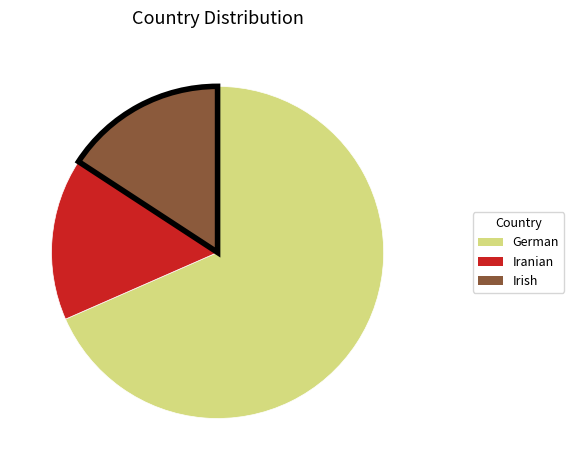

Does Iranian represent more than half of the total?

No